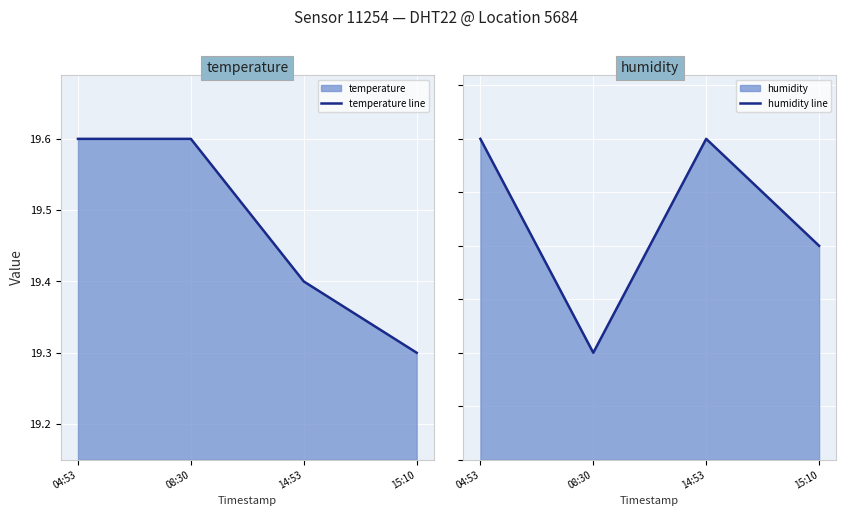

Rank the series at 15:10 from highest to lowest value.

humidity line, temperature line